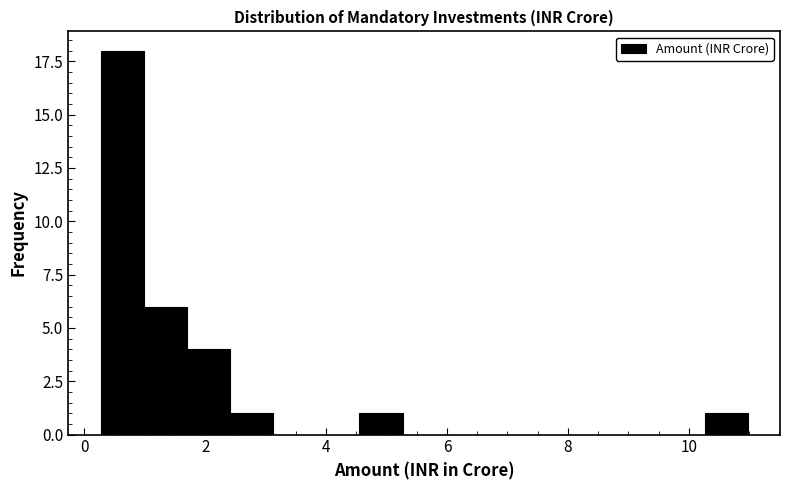

Read against the x-axis, roughly where is the centre of the tallest bar?

0.6